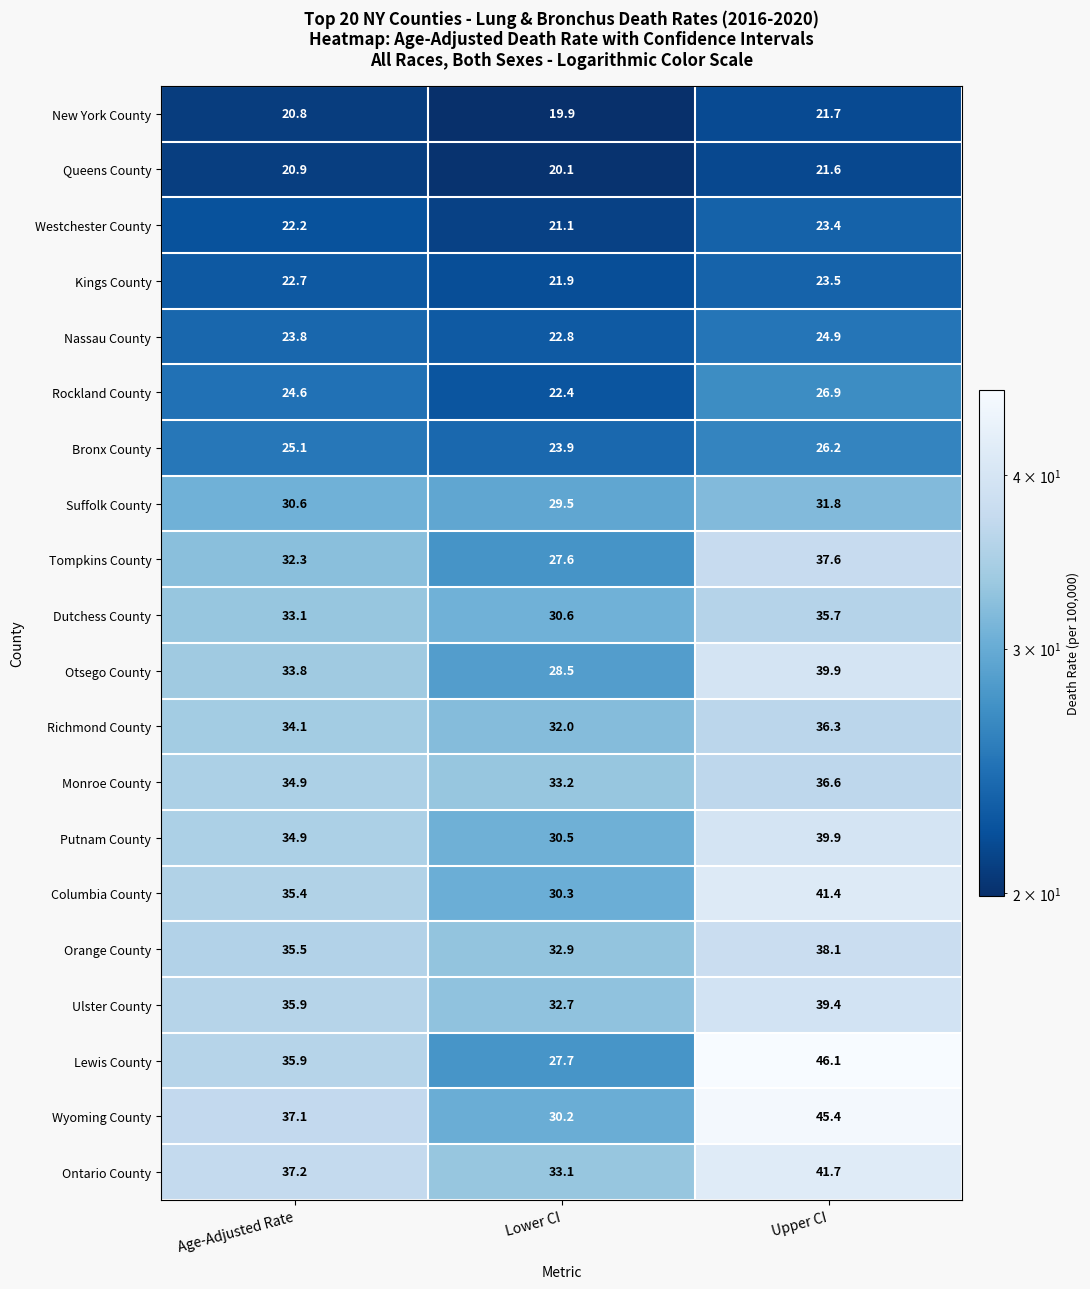

At how many categories does at least one series exceed 45?

1